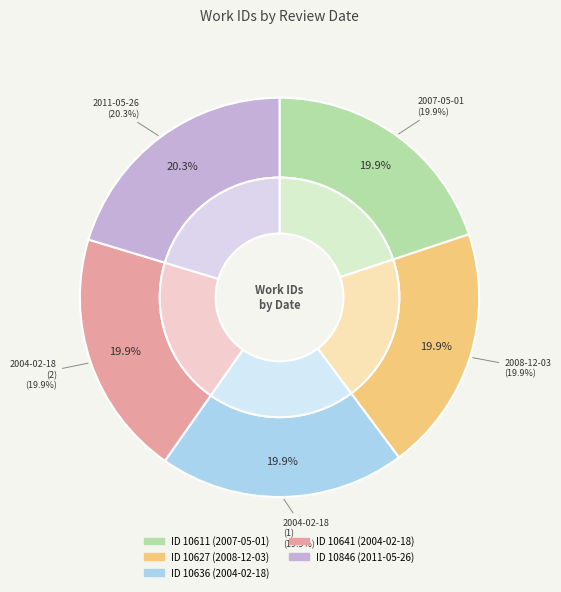

To the nearest percent, what portion does 2007-05-01 represent?

20%